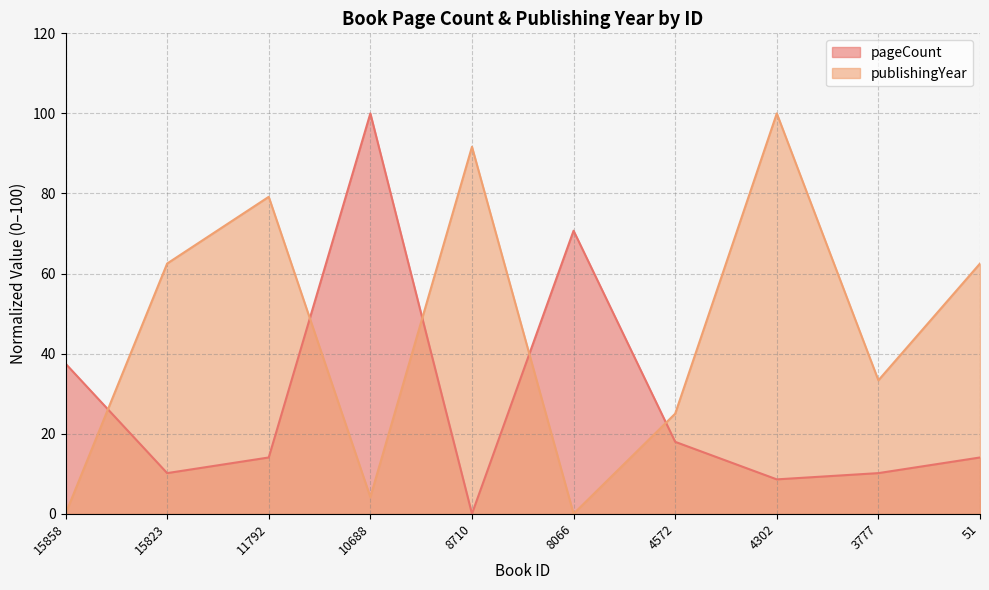

Which series changed the most between 10688 and 8066?

pageCount